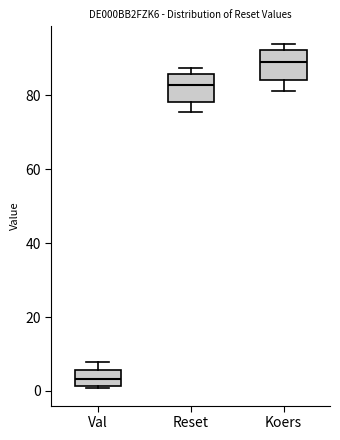

Reading left to right, transcribe this box plot: for each box, give where its median line is, the range the box spans, and where its two whiskers end, as read against the y-axis. The values are not printed on the chart, so give them approximately, as read against the axis.

Val: median 4, box 2 to 6, whiskers 0 to 8
Reset: median 82, box 78 to 86, whiskers 76 to 88
Koers: median 88, box 84 to 92, whiskers 82 to 94